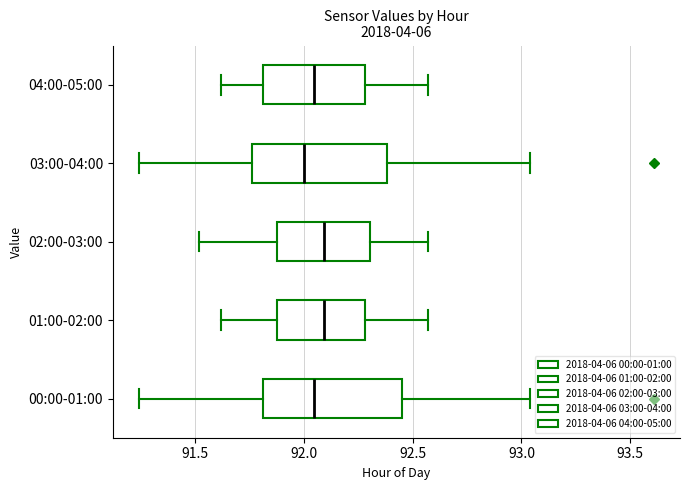

Where does the left whisker of the box for 00:00-01:00 end on the x-axis? The values are not printed on the chart, so give them approximately, as read against the axis.

91.25